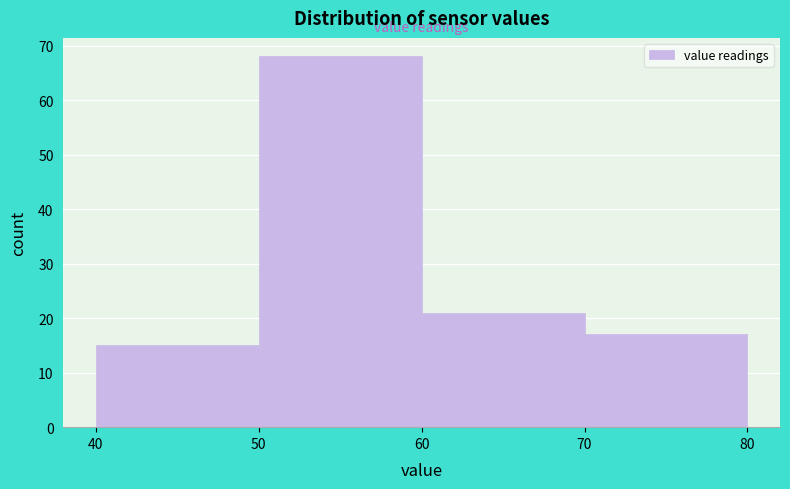

Reading left to right, list every bar in this chart as the range it spans on the x-axis followed by its height. The values are not printed on the chart, so give them approximately, as read against the axis.

40 to 50: 15
50 to 60: 68
60 to 70: 21
70 to 80: 17